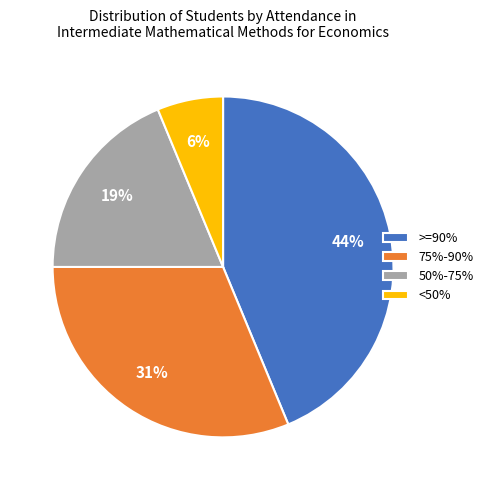

Combined, do >=90% and 75%-90% account for over 50%?

Yes